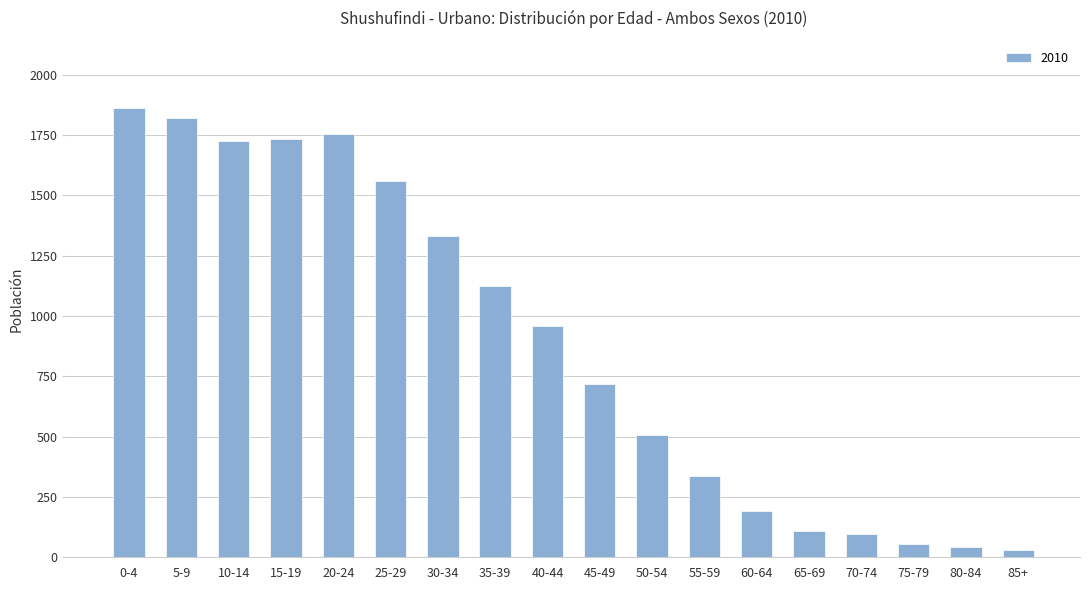

Approximately how many times larger is the value at 25-29 compared to 75-79?

29.4